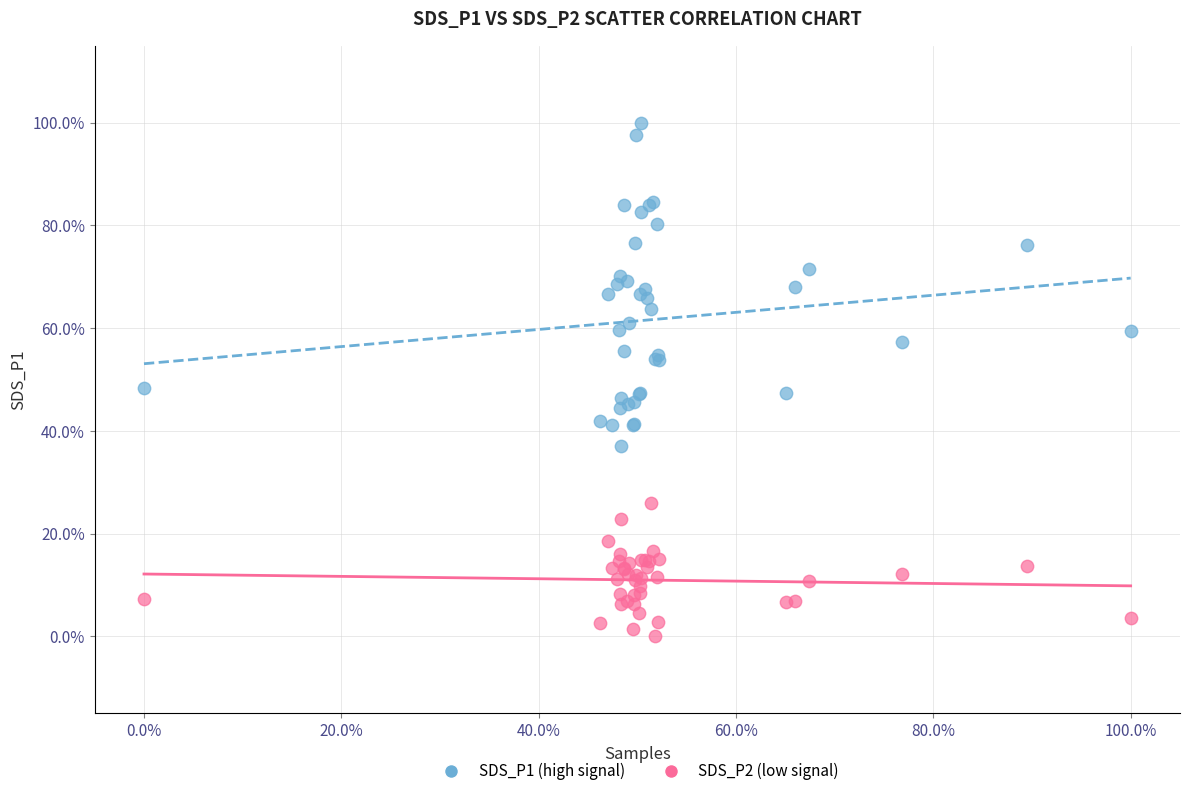

Which series has the widest spread of Y values?

SDS_P1 (high signal)